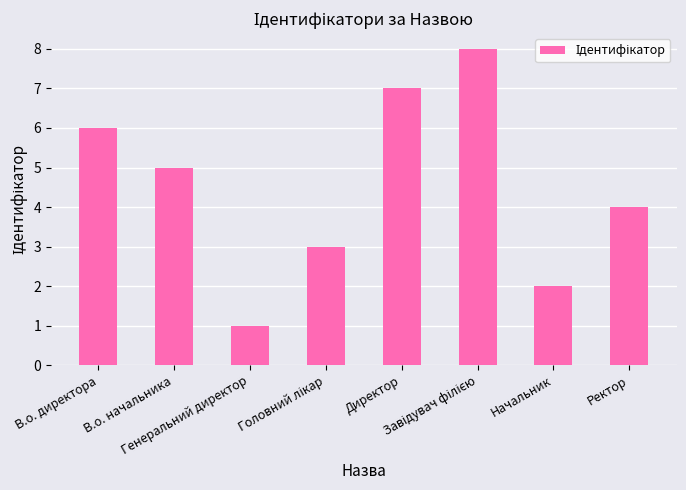

What is the greatest value displayed?

8